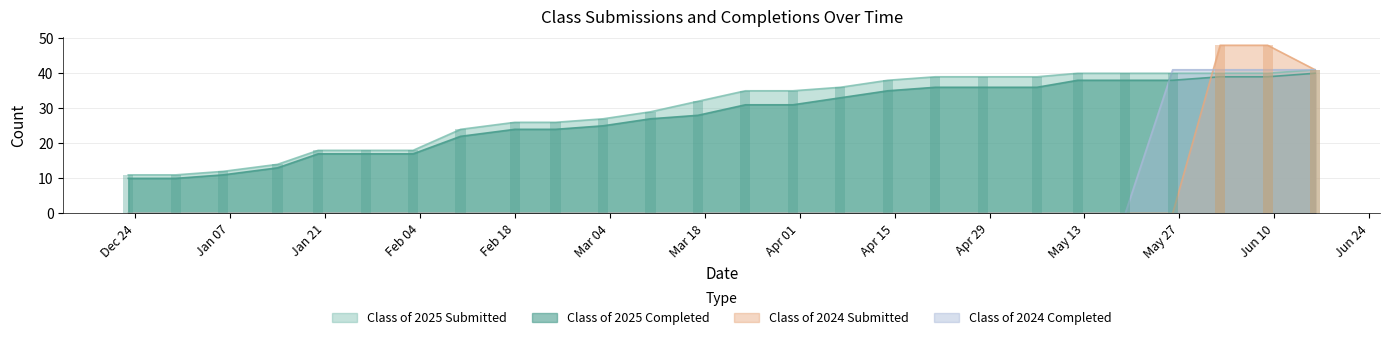

Rank the series by their maximum value, from highest to lowest.

Class of 2024 Submitted, Class of 2025 Submitted, Class of 2024 Completed, Class of 2025 Completed